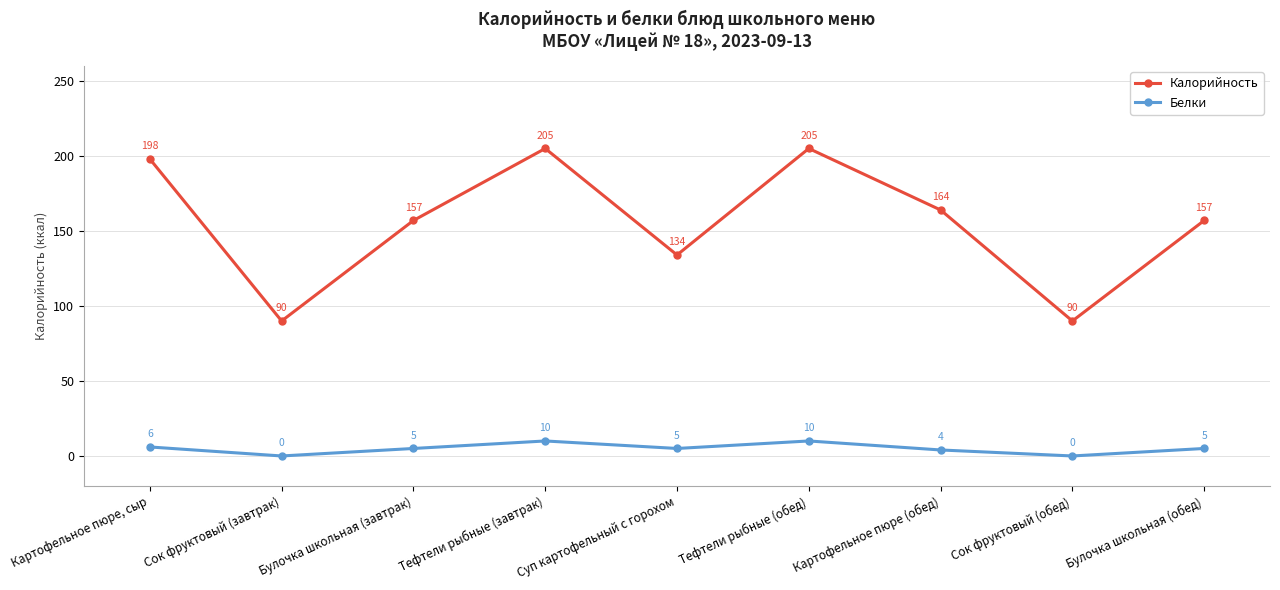

How many positive values does the Белки series have?

7